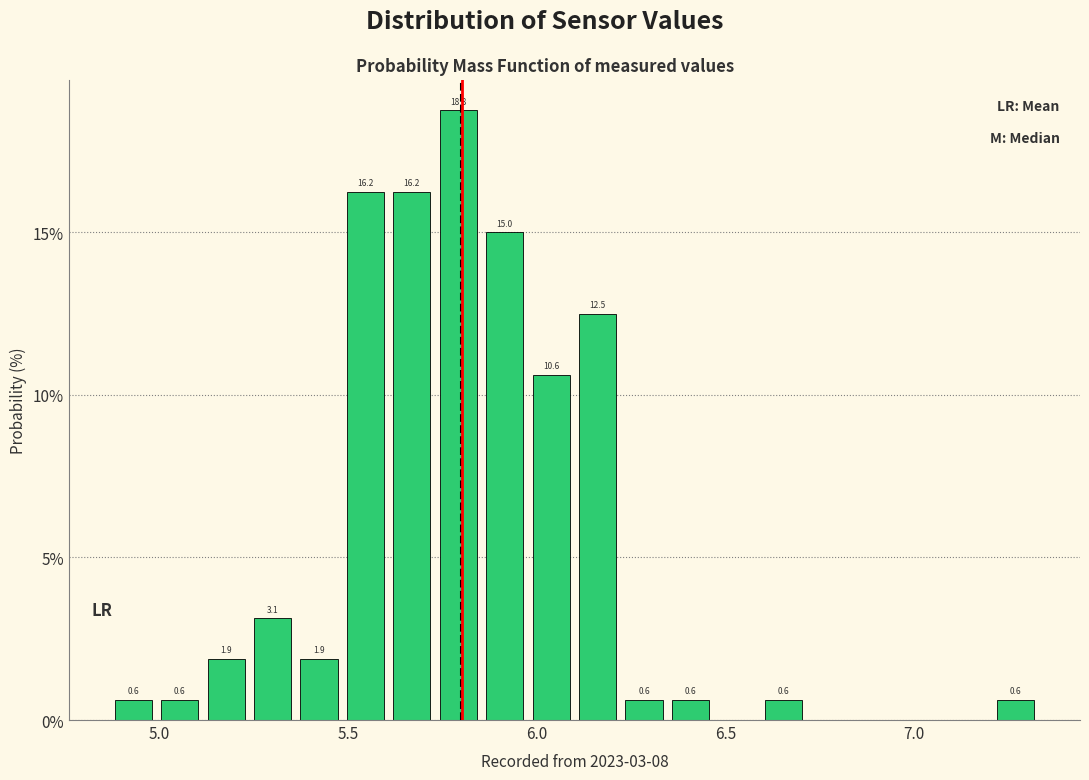

Read against the x-axis, roughly where is the centre of the tallest bar?

5.80